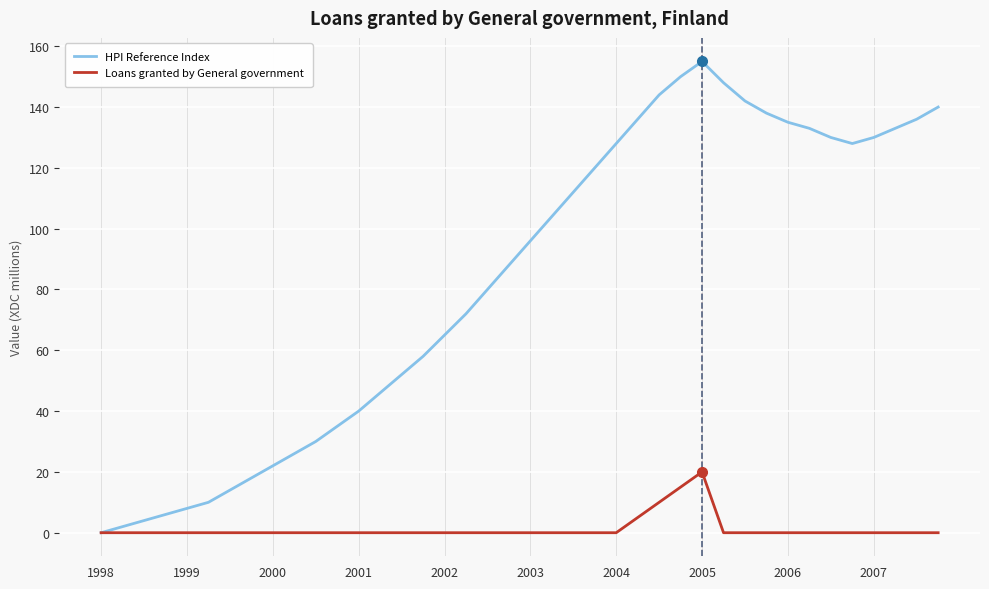

Reading left to right, what are all the values shown in this chart?

HPI Reference Index: 0	2	4	6	8	10	14	18	22	26	30	35	40	46	52	58	65	72	80	88	96	104	112	120	128	136	144	150	155	148	142	138	135	133	130	128	130	133	136	140
Loans granted by General government: 0	0	0	0	0	0	0	0	0	0	0	0	0	0	0	0	0	0	0	0	0	0	0	0	0	5	10	15	20	0	0	0	0	0	0	0	0	0	0	0